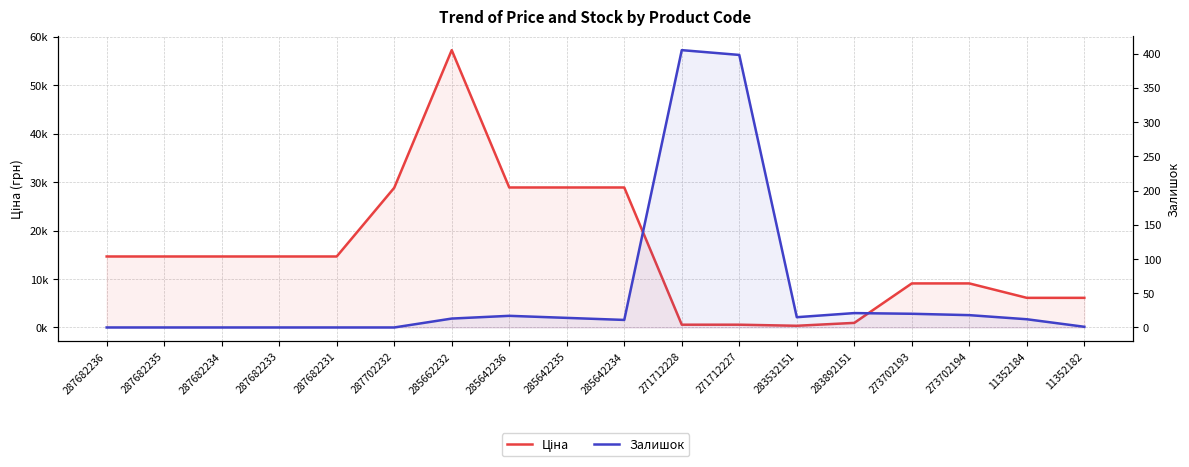

The value of Ціна at 287682233 is 5094.6. True or false?

False